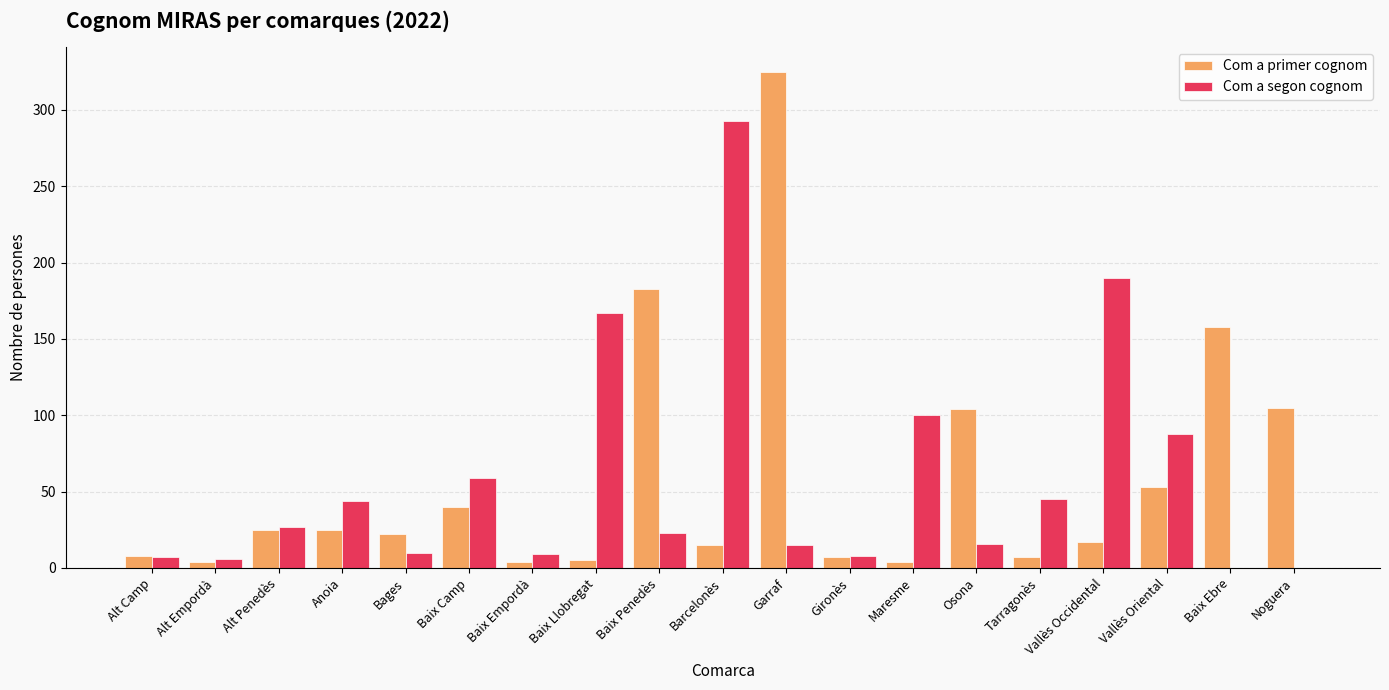

Which category has the highest value across all series?

Garraf